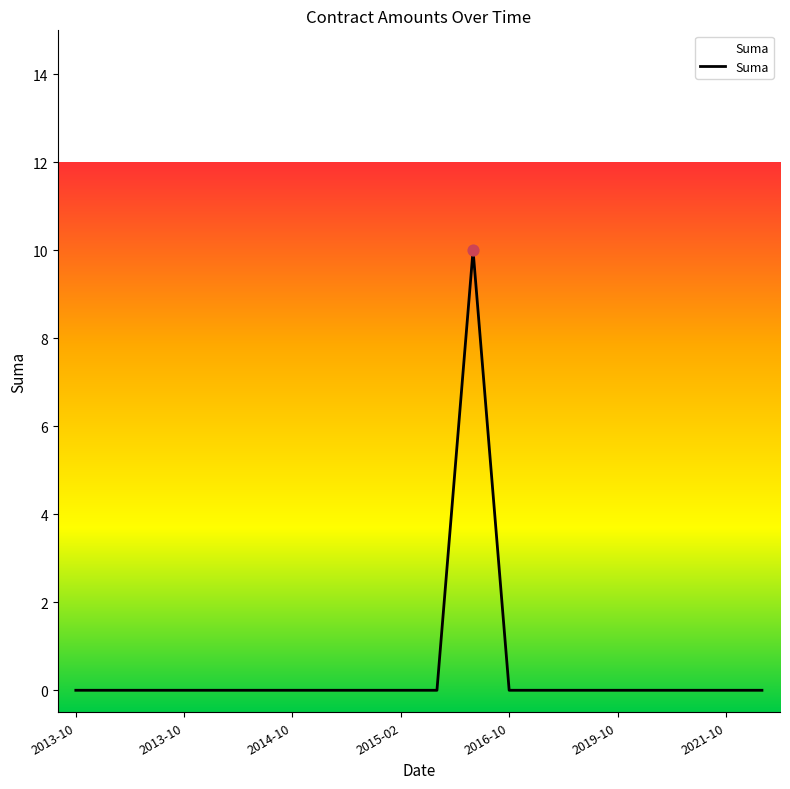

Is this an area chart (filled region under the line)?

Yes